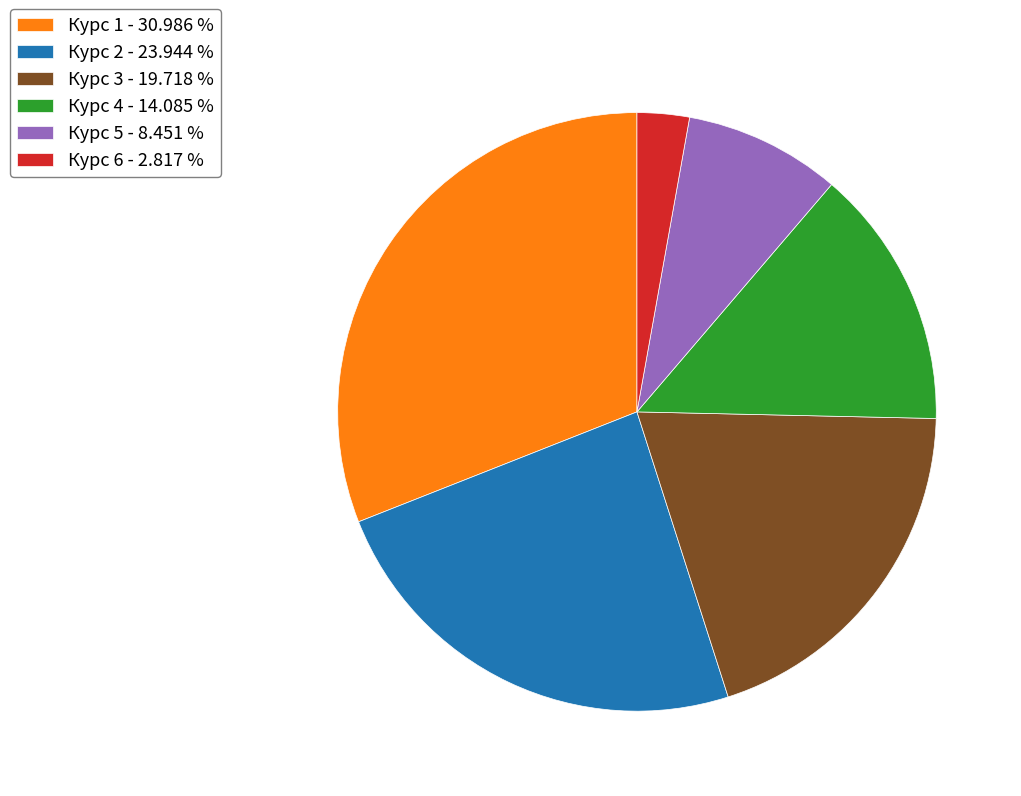

Rank the categories by value from highest to lowest.

Курс 1, Курс 2, Курс 3, Курс 4, Курс 5, Курс 6